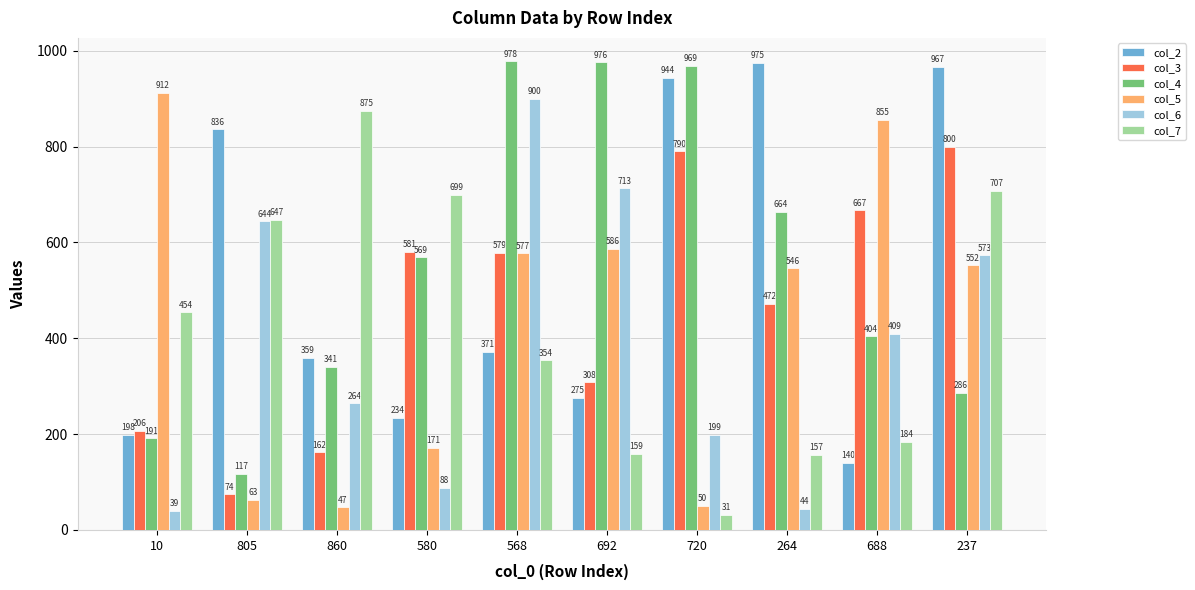

Where does the col_5 series first go above 552?

10